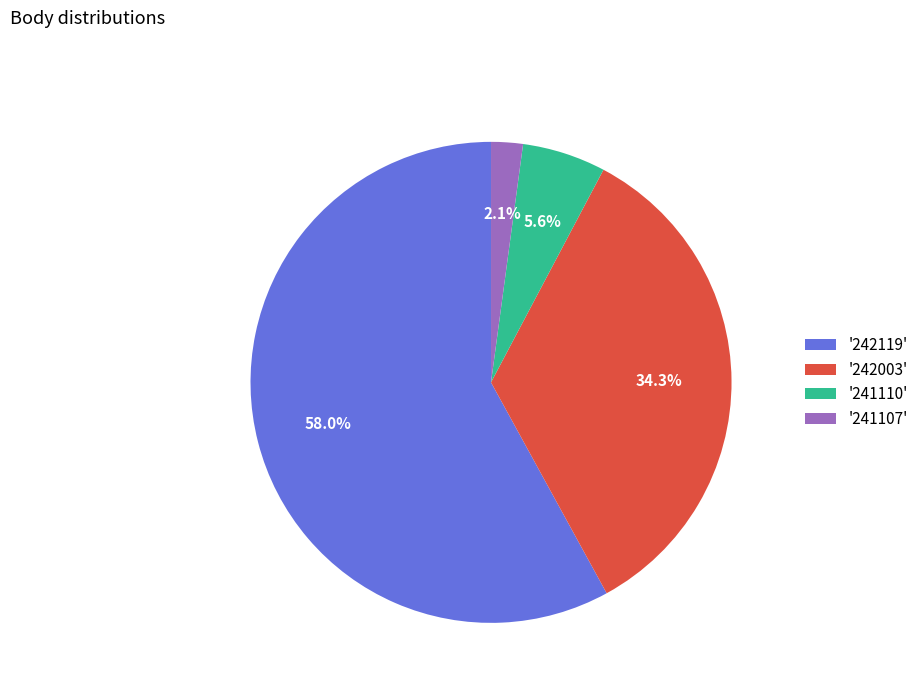

How many segments does this pie chart have?

4